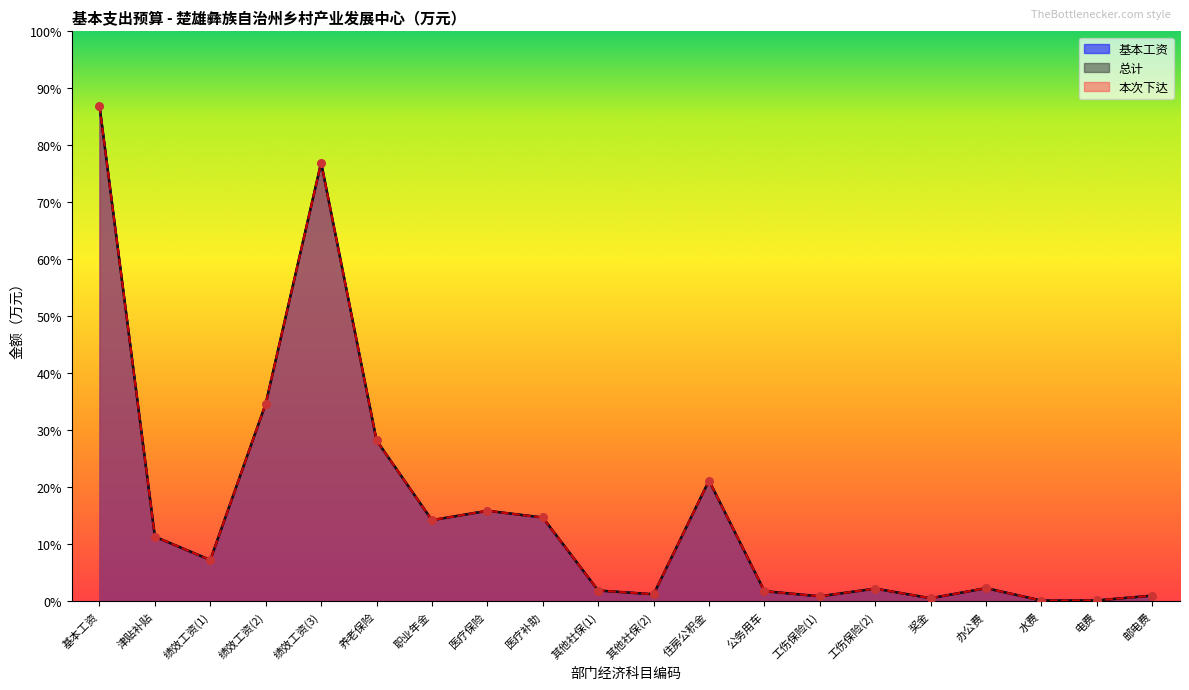

Which series has the widest spread of Y values?

基本工资